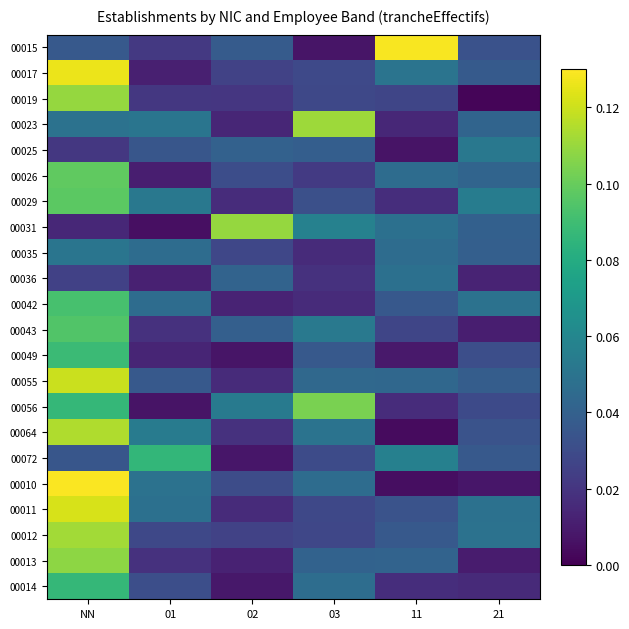

Between 11 and 02, which is larger?

11